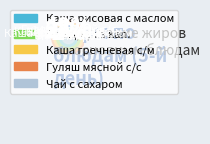

Rank the categories by value from lowest to highest.

Чай с сахаром, Каша рисовая с маслом, Борщ из св кап., Каша гречневая с/м, Гуляш мясной с/с